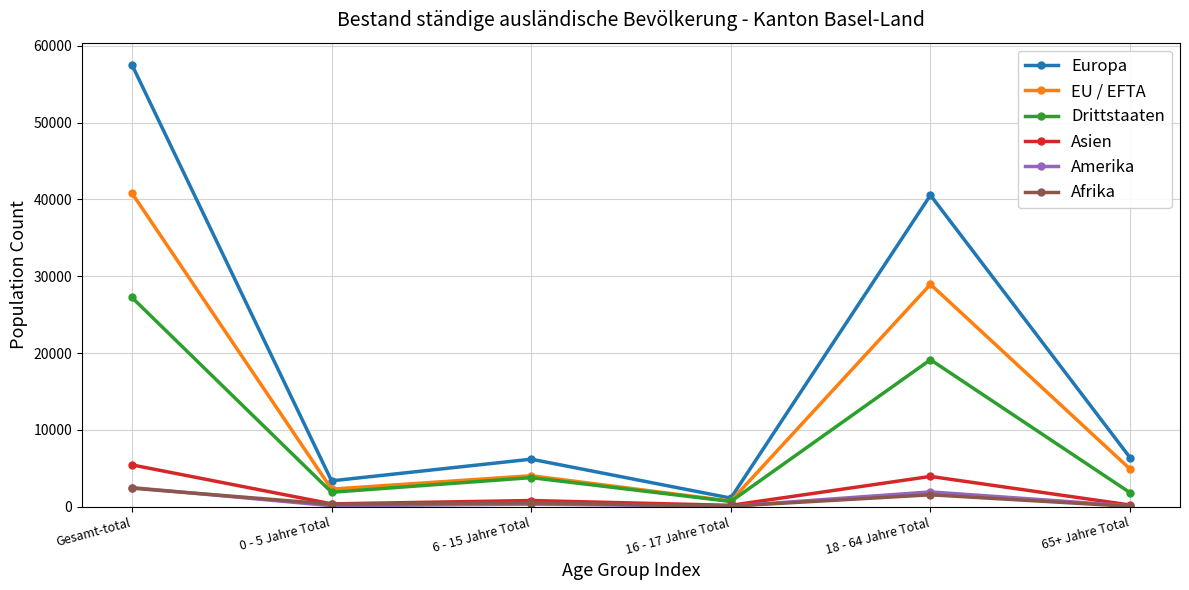

Is it true that Europa equals 38924 at Gesamt-total?

False